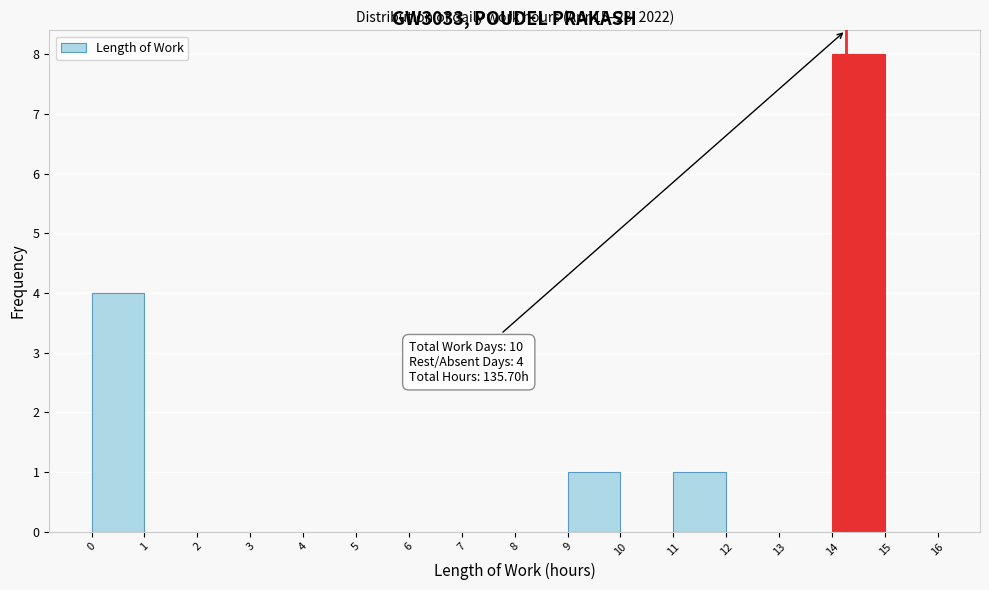

Over which range of the x-axis is the bar tallest?

14 to 15